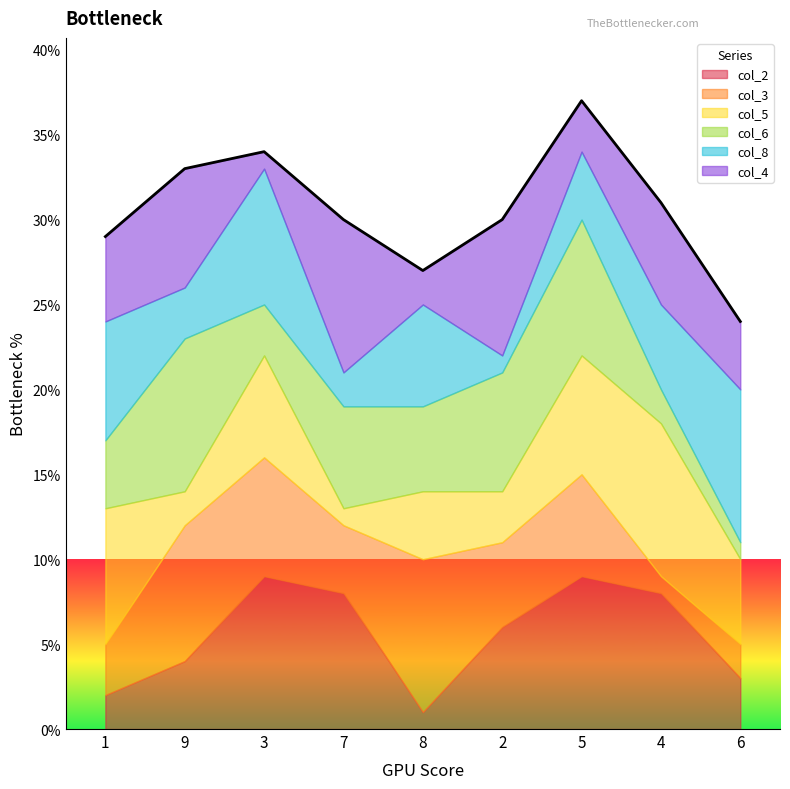

What is the total value across all series at 2?

30